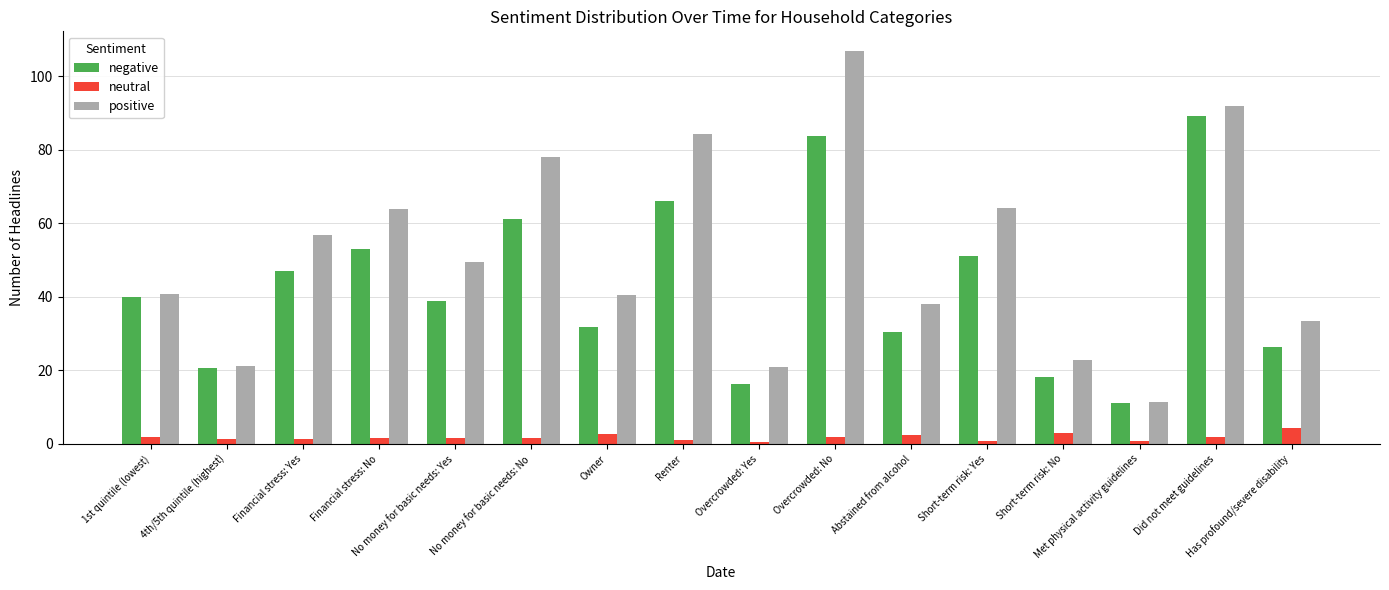

At how many categories does at least one series exceed 73?

4